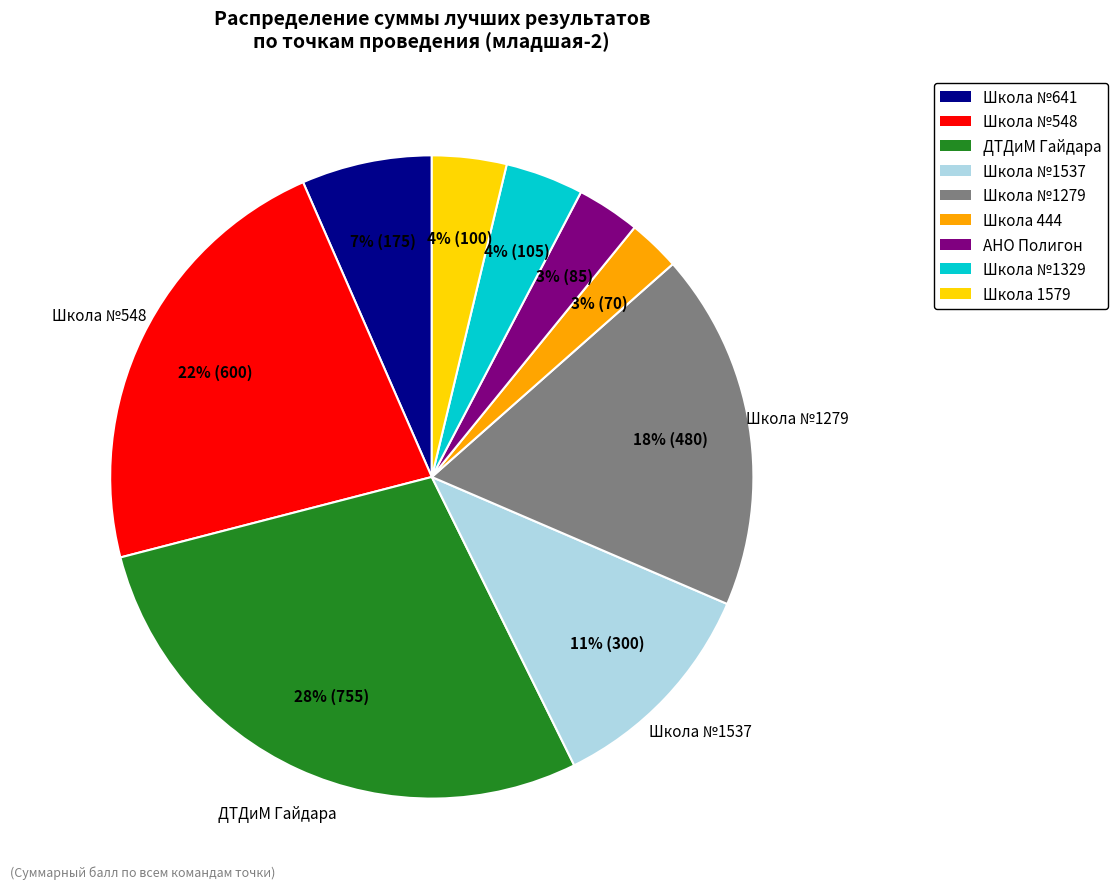

What percentage is the Школа №1537 slice, to the nearest percent?

11%